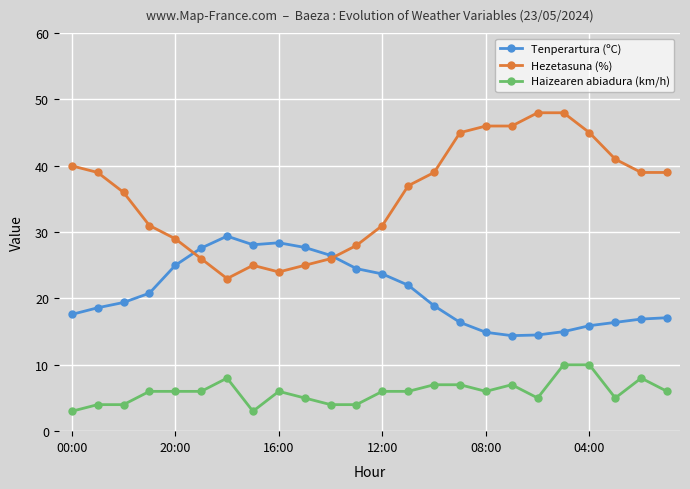

What is the maximum value shown in the chart?

48.0